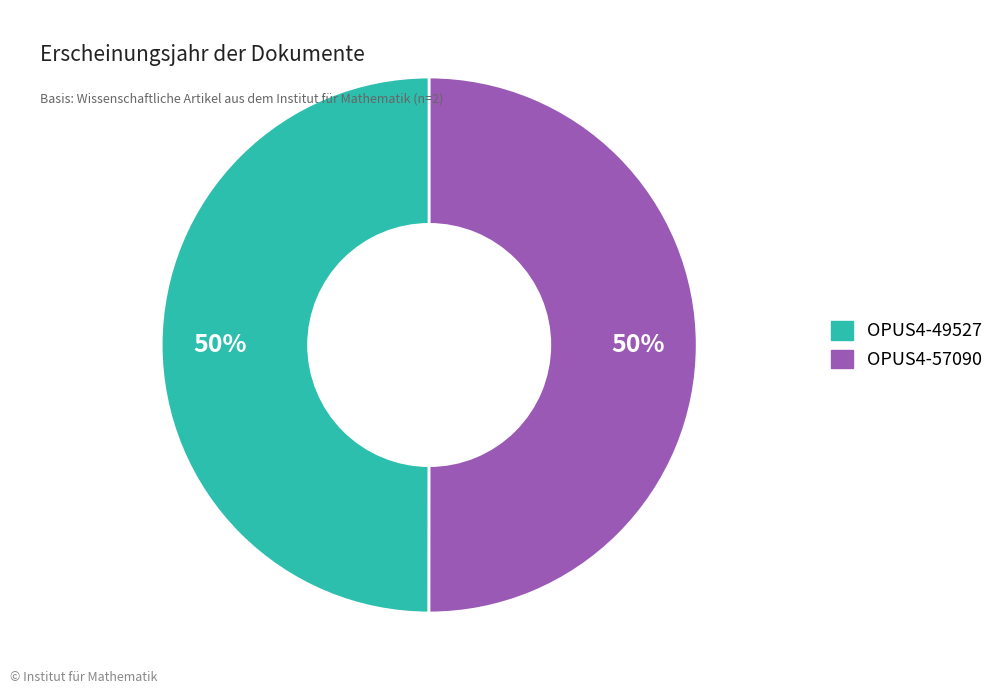

The OPUS4-57090 slice represents 60% of the pie. True or false?

False